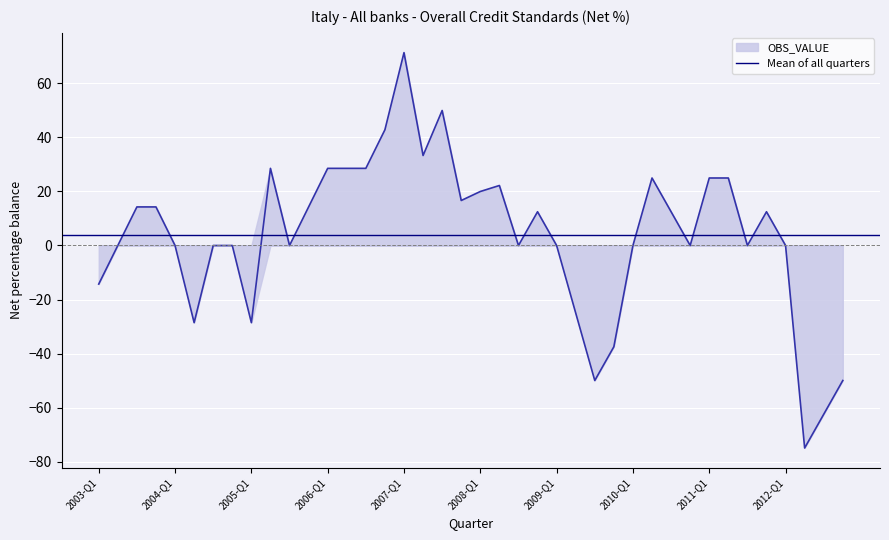

What is the label of the 7th point from the right?

2011-Q2